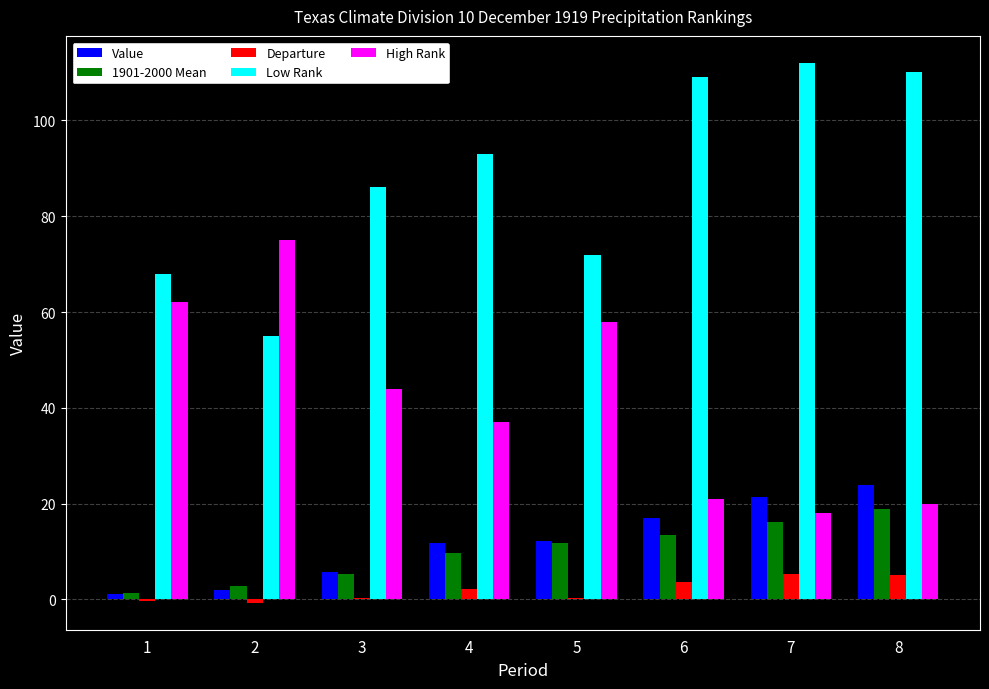

The Low Rank series shows 110.0 at 8. True or false?

True